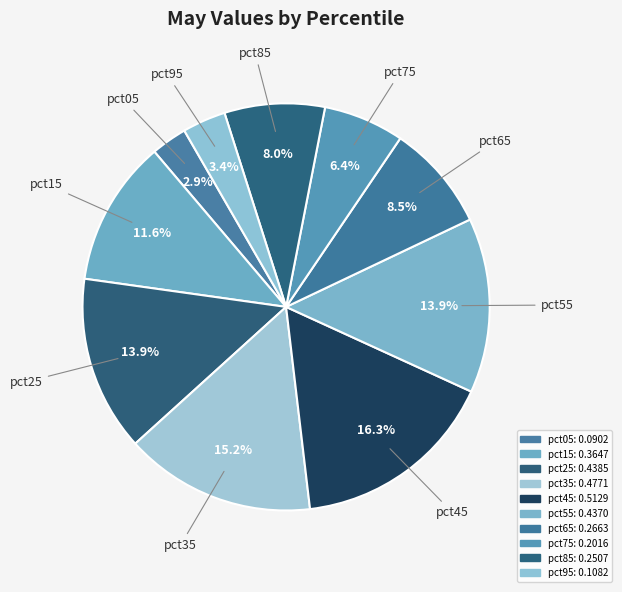

To the nearest percent, what is the difference between the pct45 and pct05 slice percentages?

13%